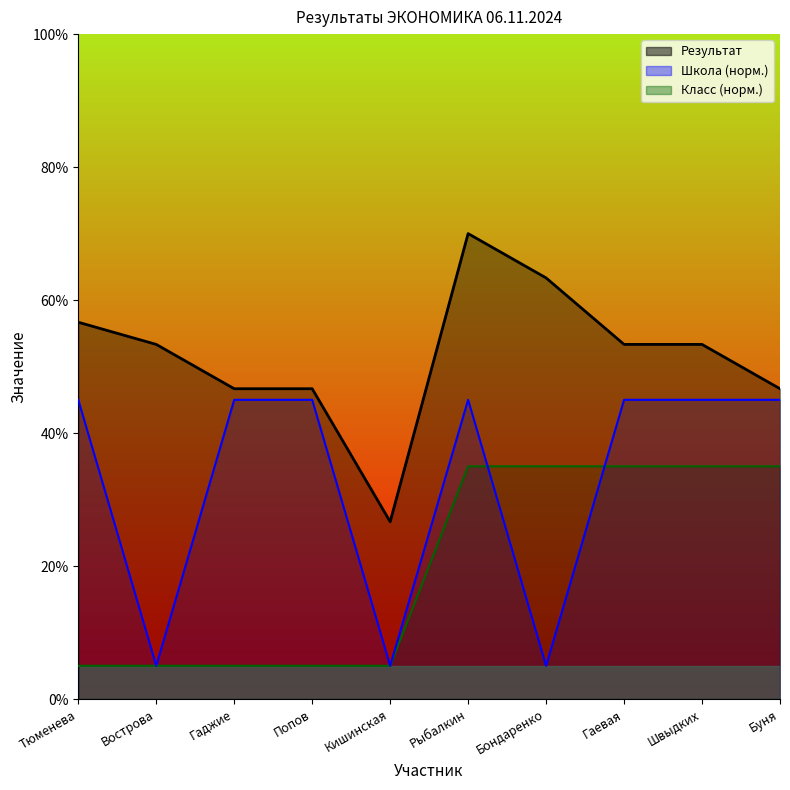

True or false: Результат has more than 1 points higher than both neighbors.

False